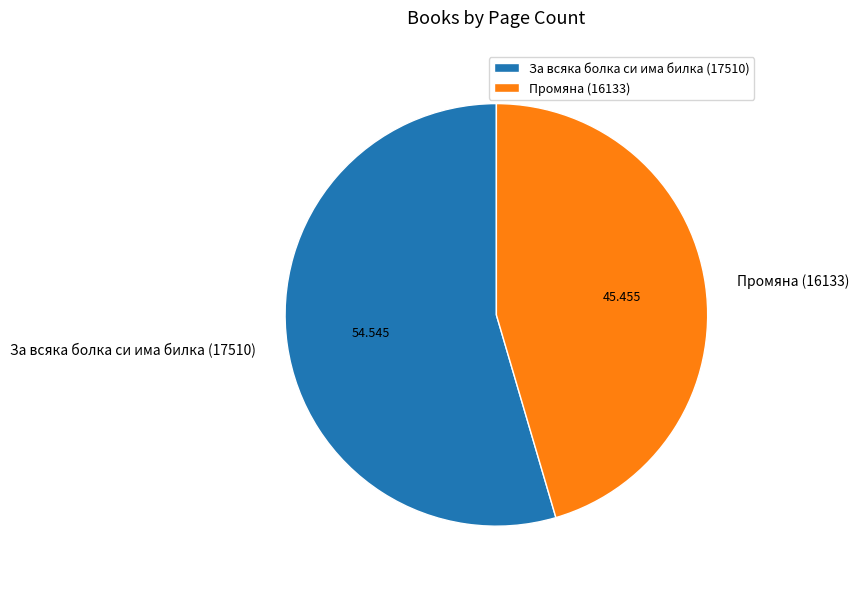

Which category has the biggest portion of the pie?

За всяка болка си има билка (17510)